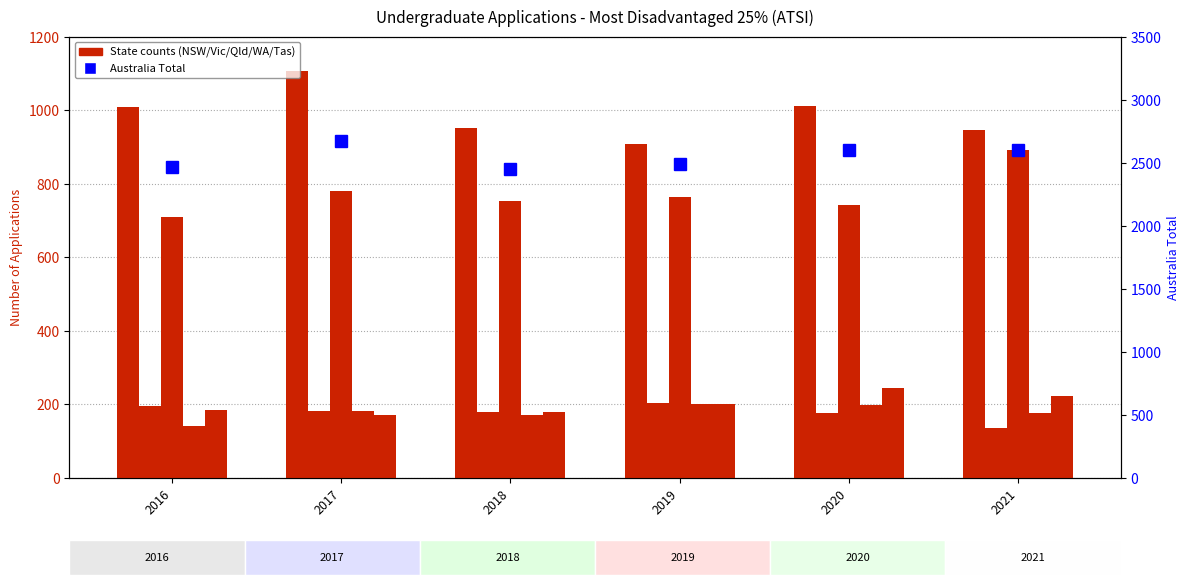

Which series has the largest total across all categories?

Australia Total